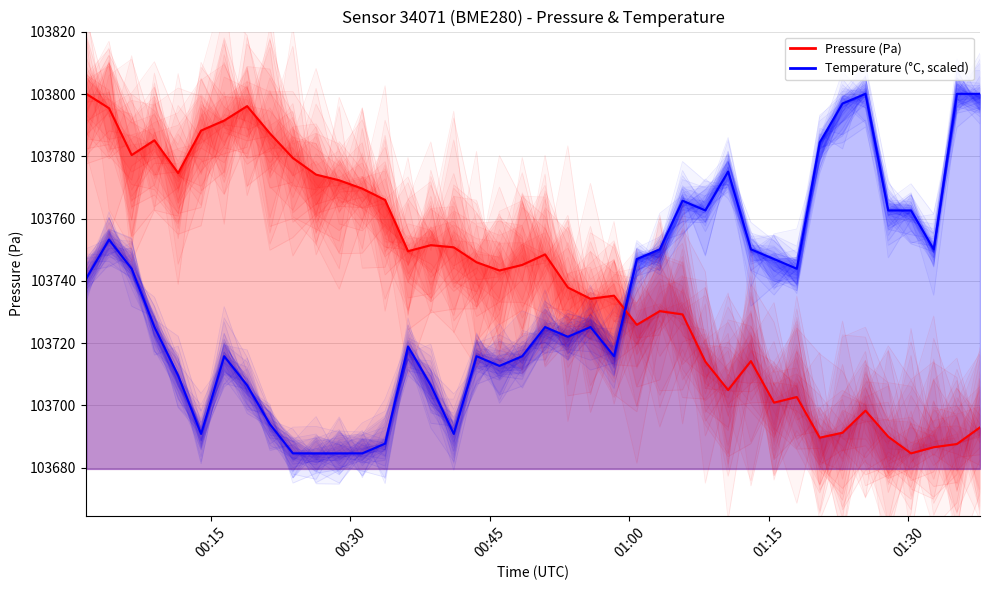

What is the minimum value shown in the chart?

103684.6